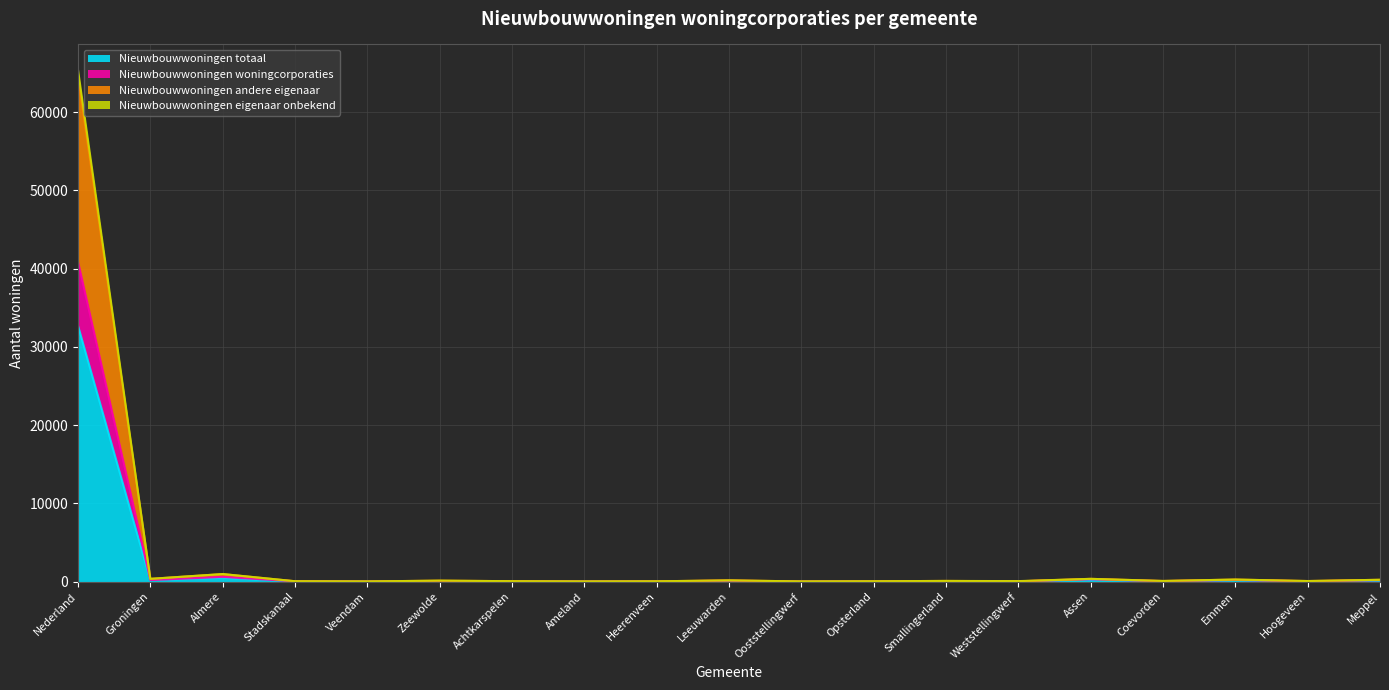

At which category does the chart reach its minimum across all series?

Veendam